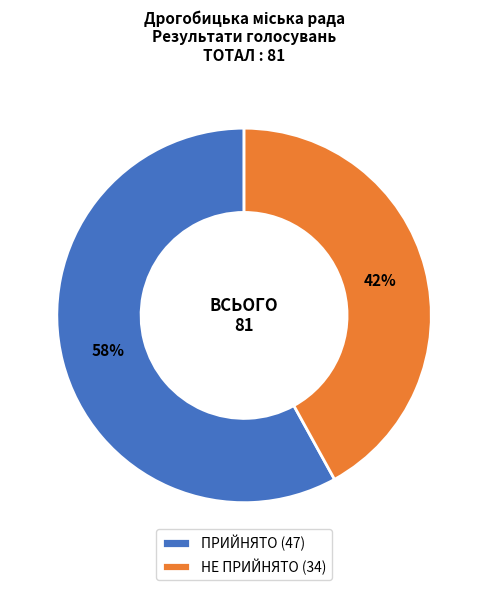

Rank the categories by value from highest to lowest.

ПРИЙНЯТО, НЕ ПРИЙНЯТО